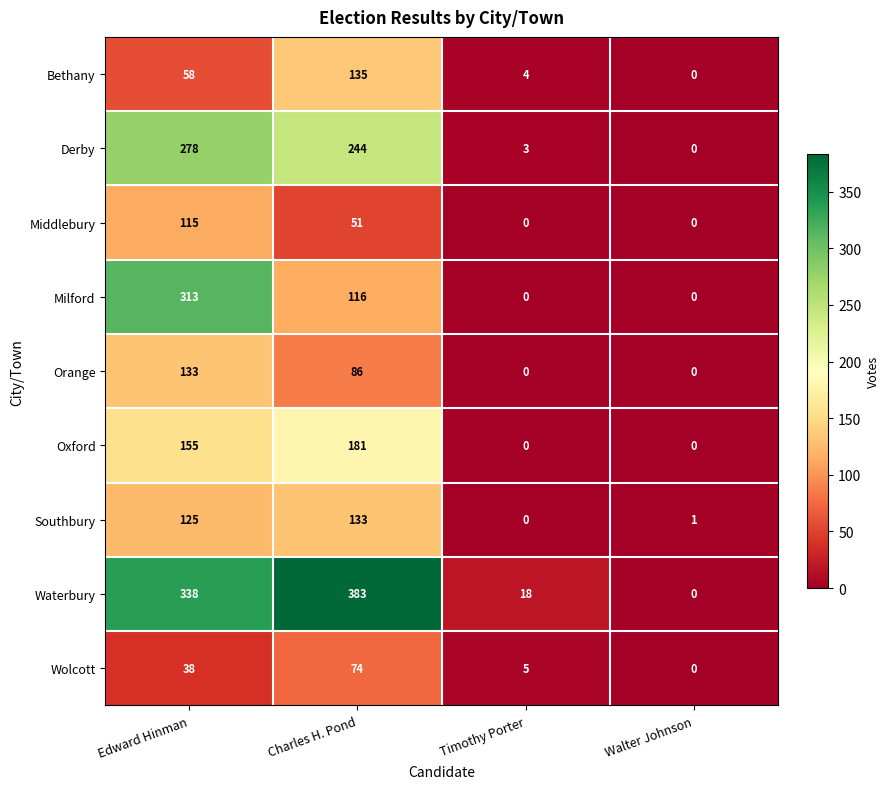

At which category is the sum across all series the highest?

Edward Hinman